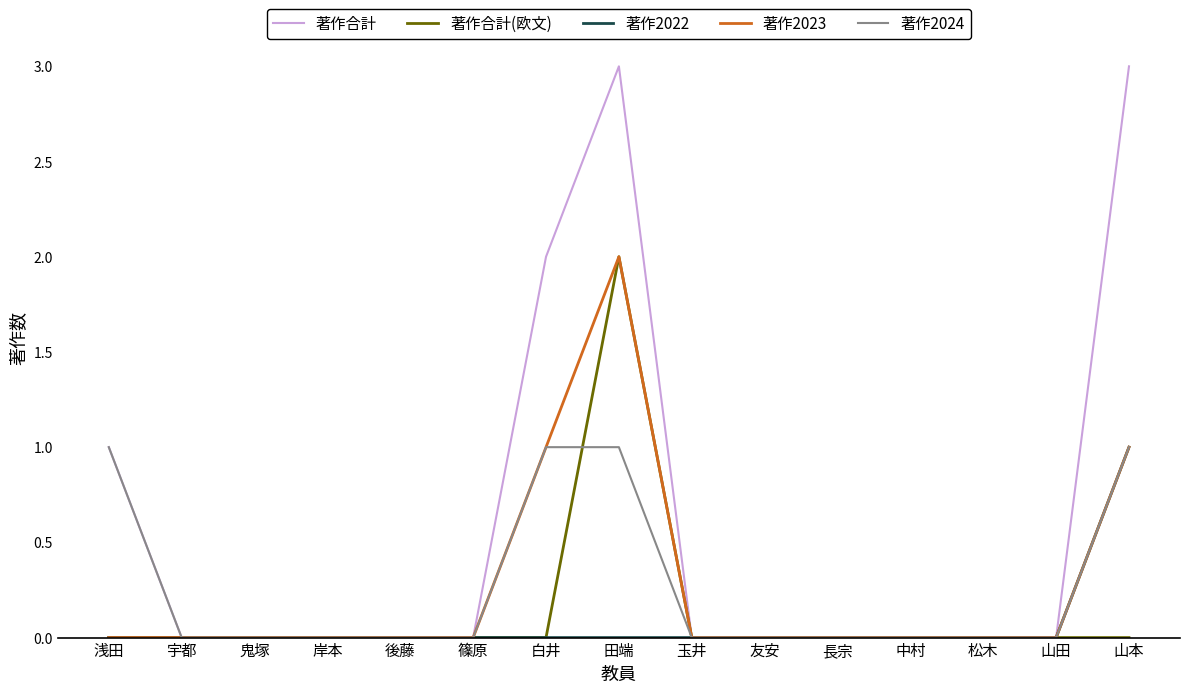

What is the total value across all series at 浅田?

2